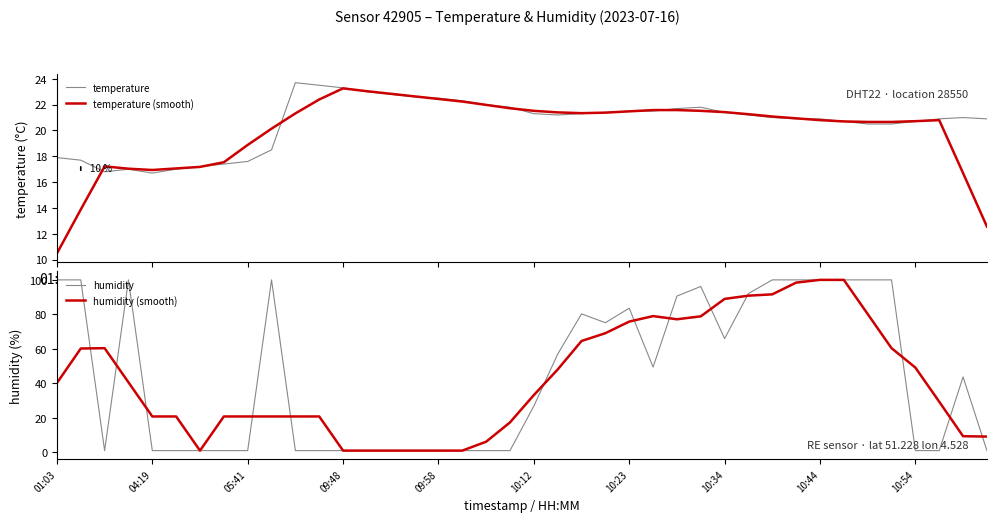

The temperature series shows 6.2 at 10:34. True or false?

False